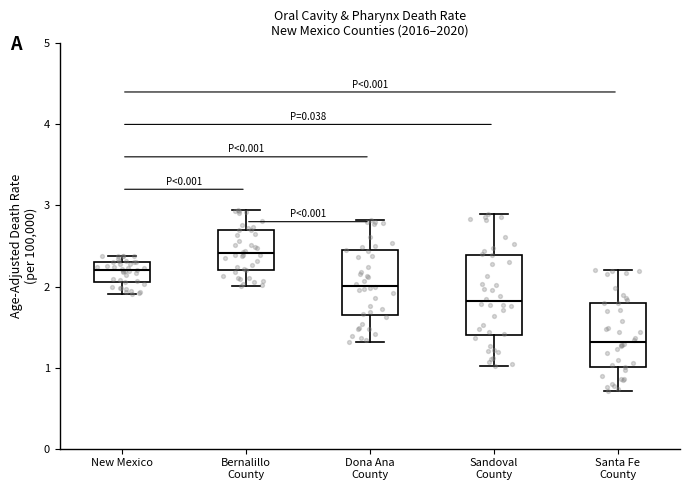

Which box is the tallest, from its lower edge to its upper edge?

Sandoval County